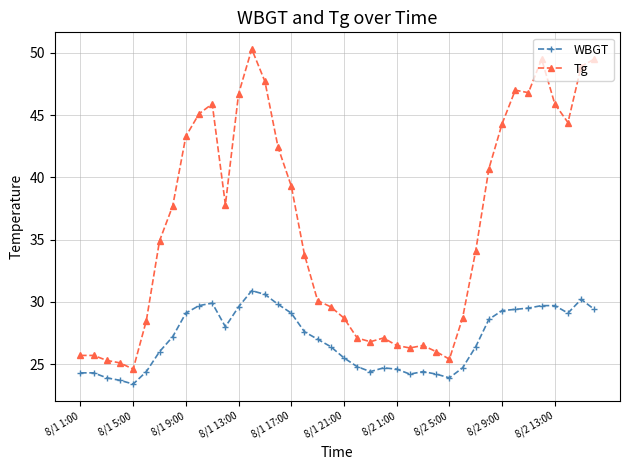

What is the average value of the Tg series?

36.0